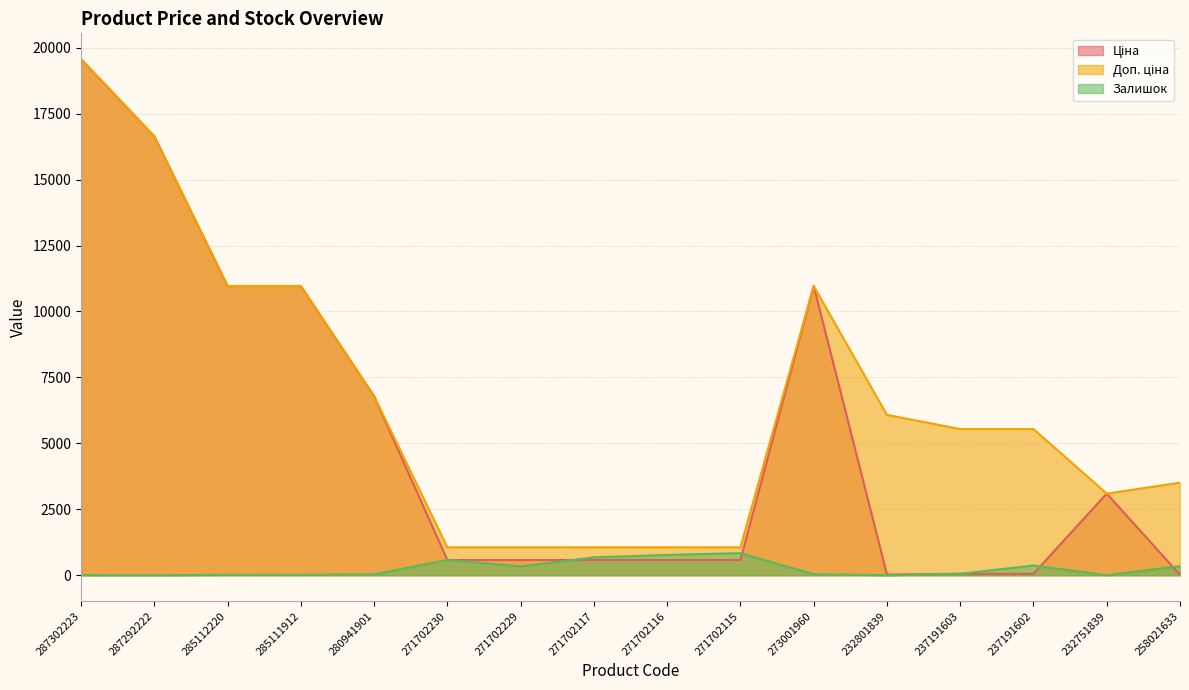

List the series in order of their peak value, highest first.

Ціна, Доп. ціна, Залишок